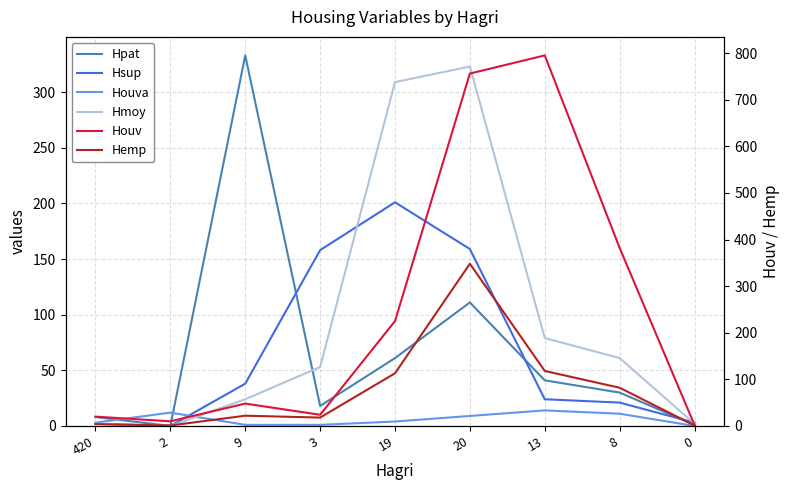

What is the sum of the Houv values at 9 and 420?

68